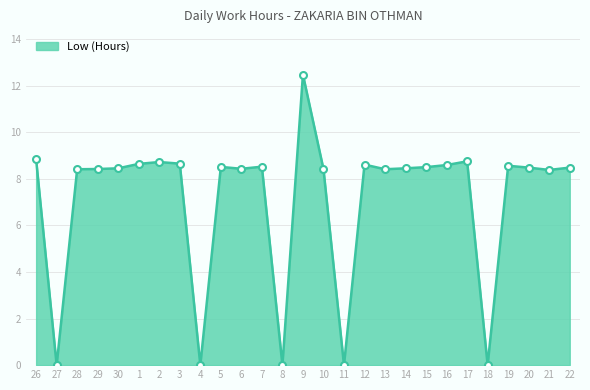

What is the ratio of the value at 13 to the value at 22?

1.0